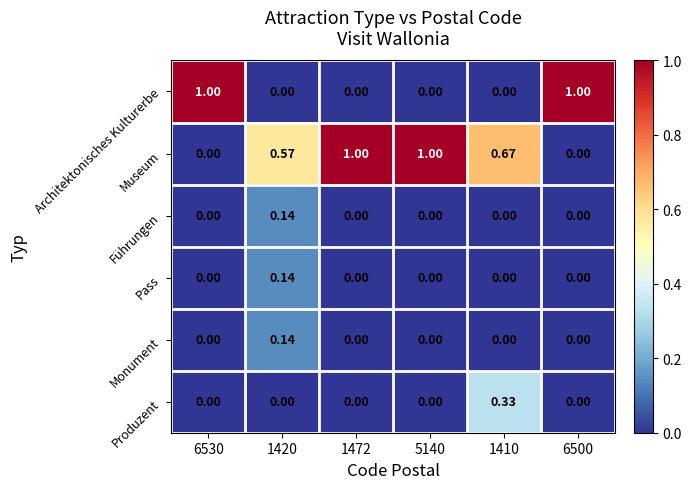

Which series has the largest total across all categories?

Museum